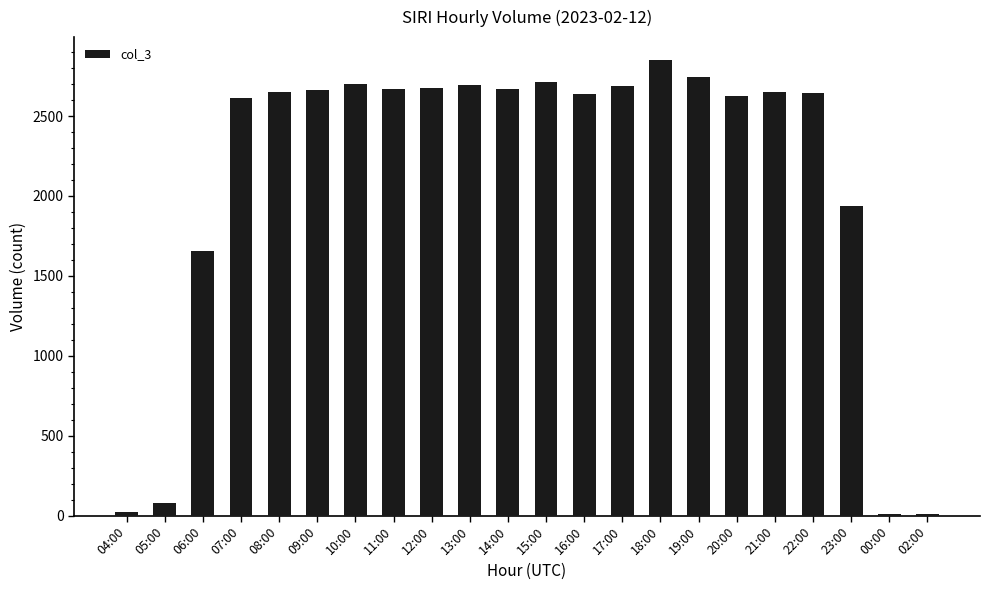

Which label corresponds to the largest value in the chart?

18:00